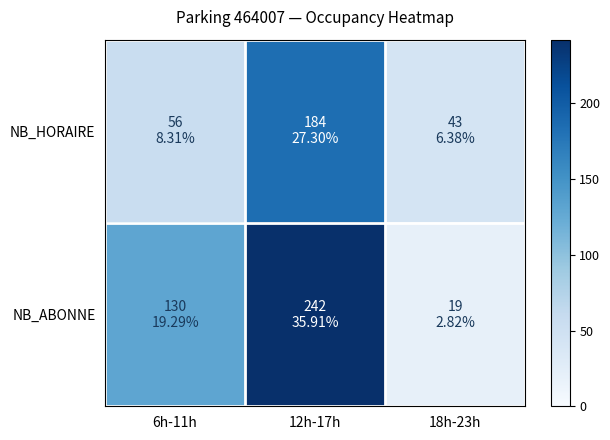

Rank the series by their average value, from highest to lowest.

NB_ABONNE, NB_HORAIRE